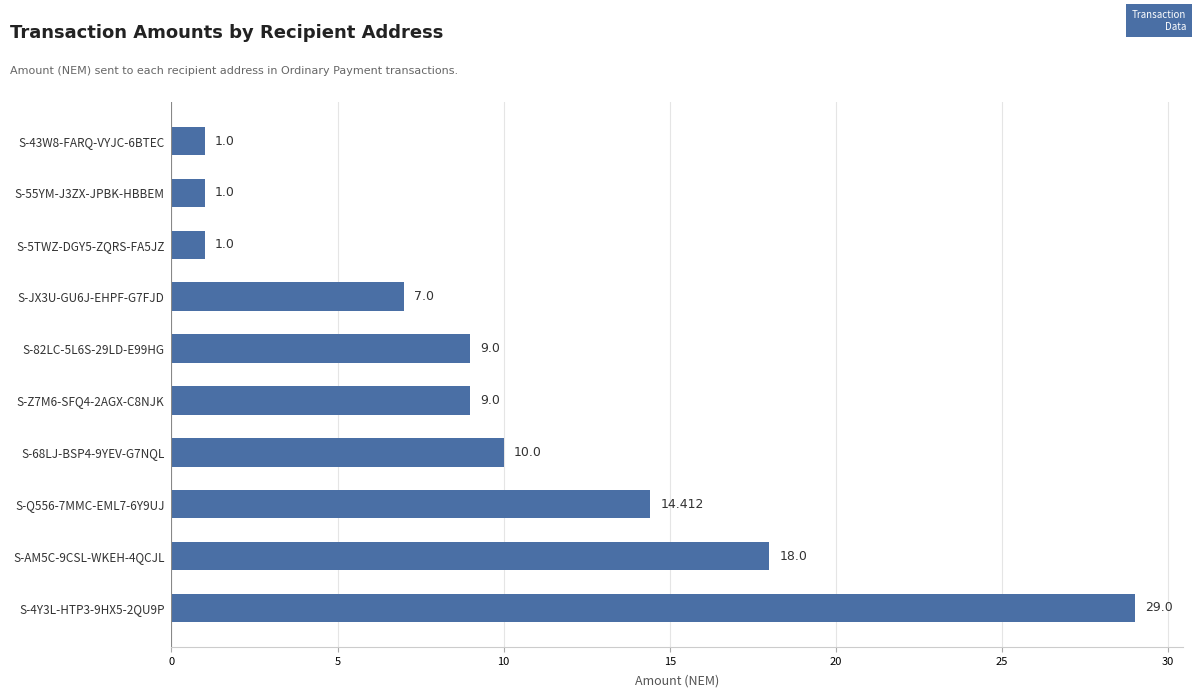

Count the number of categories in the chart.

10